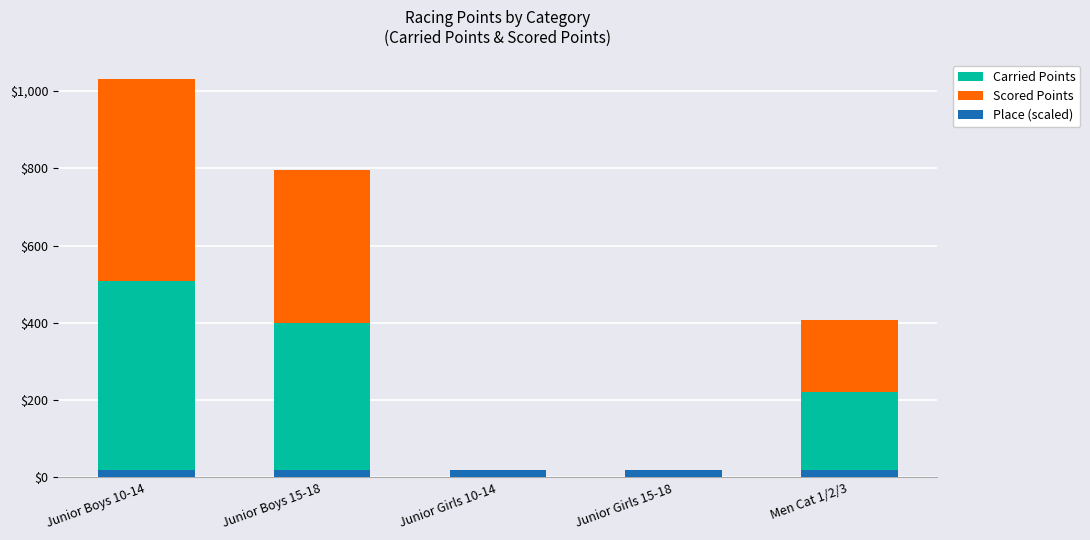

Is it true that Place (scaled) equals 10.8 at Junior Boys 10-14?

False